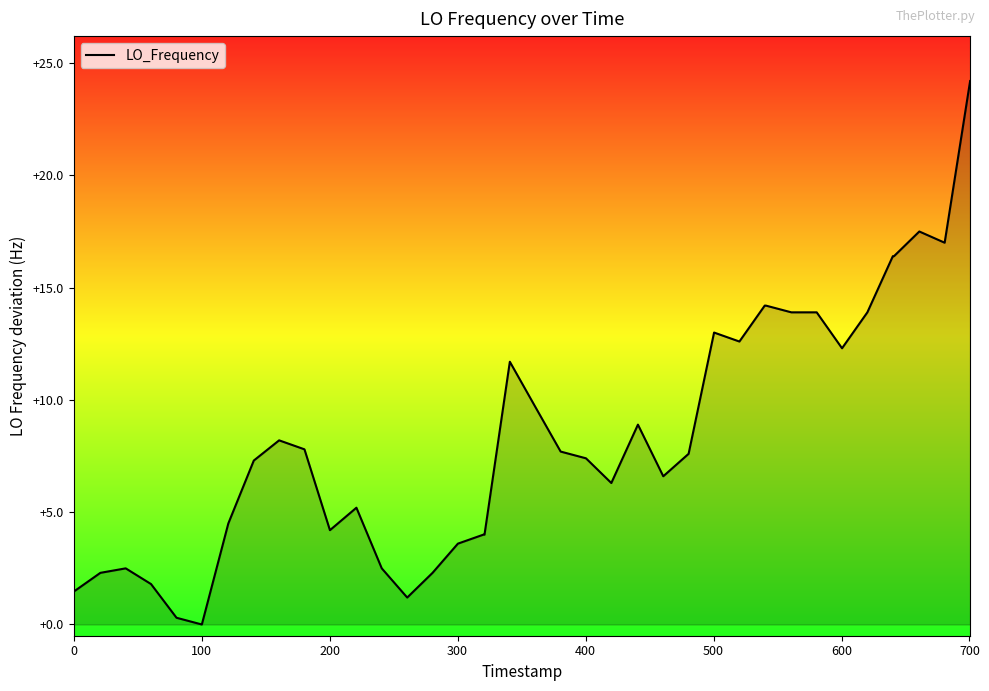

What is the difference between the second highest and minimum values?

17.5